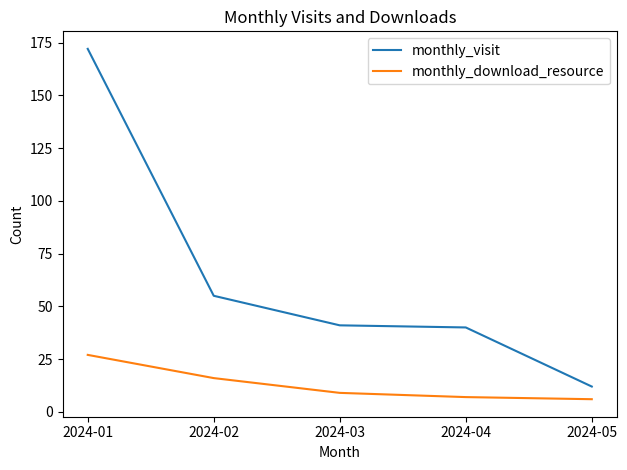

Does the chart have visible grid lines?

No